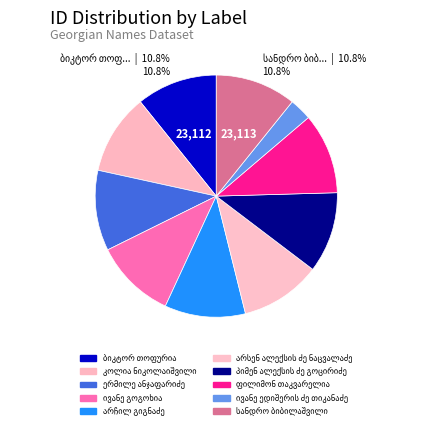

Does any single category account for the majority?

No